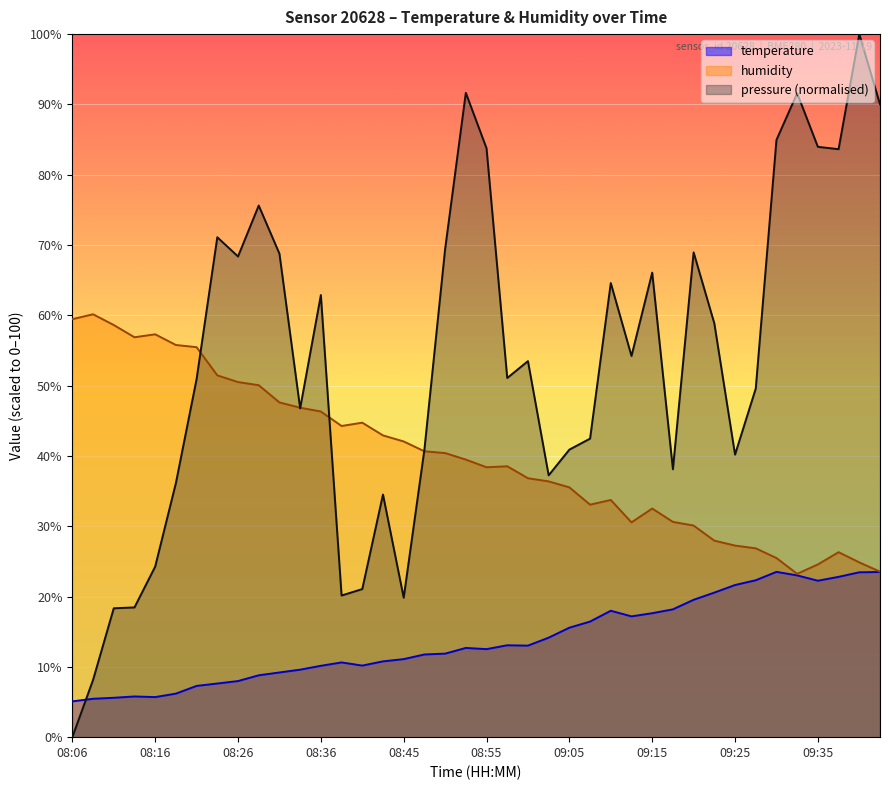

Between 08:28 and 09:00, which is larger?

09:00